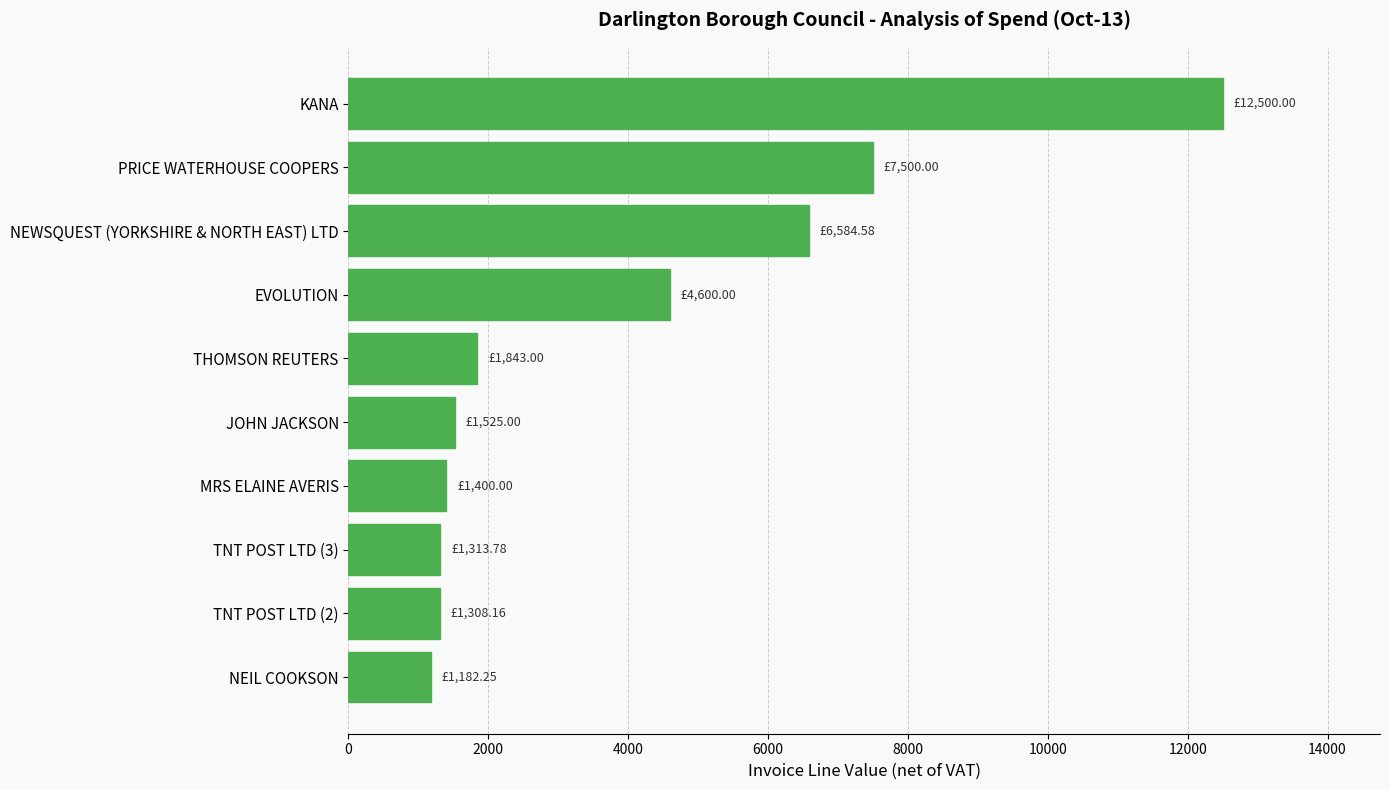

What is the change in value from THOMSON REUTERS to EVOLUTION?

+2757.0